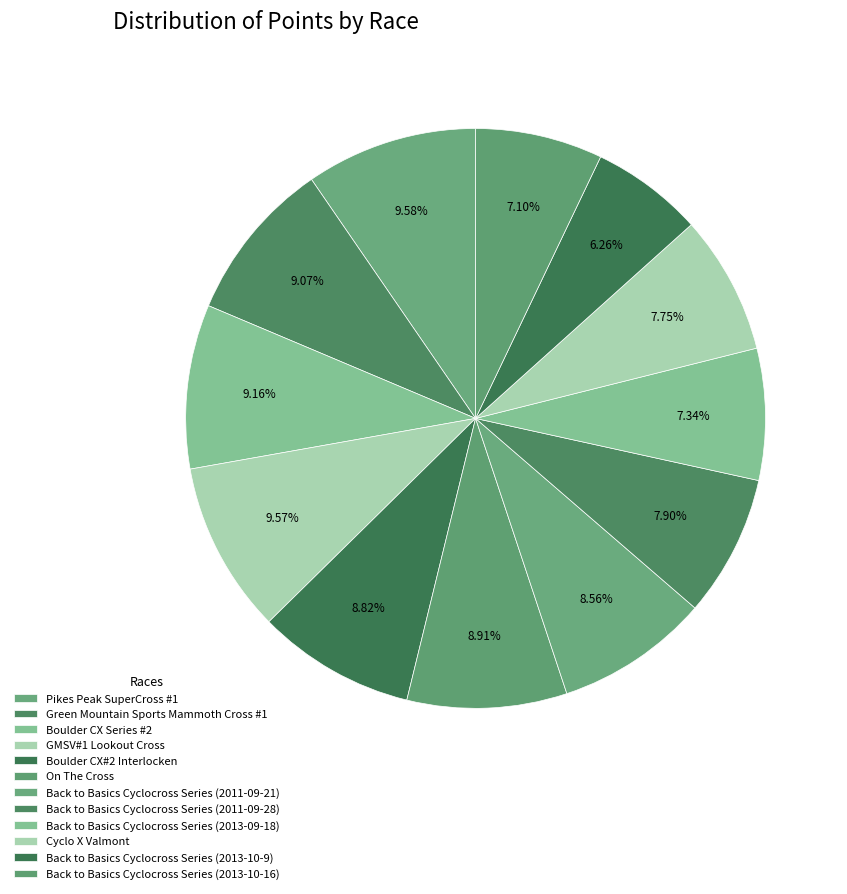

The Cyclo X Valmont slice represents 1% of the pie. True or false?

False